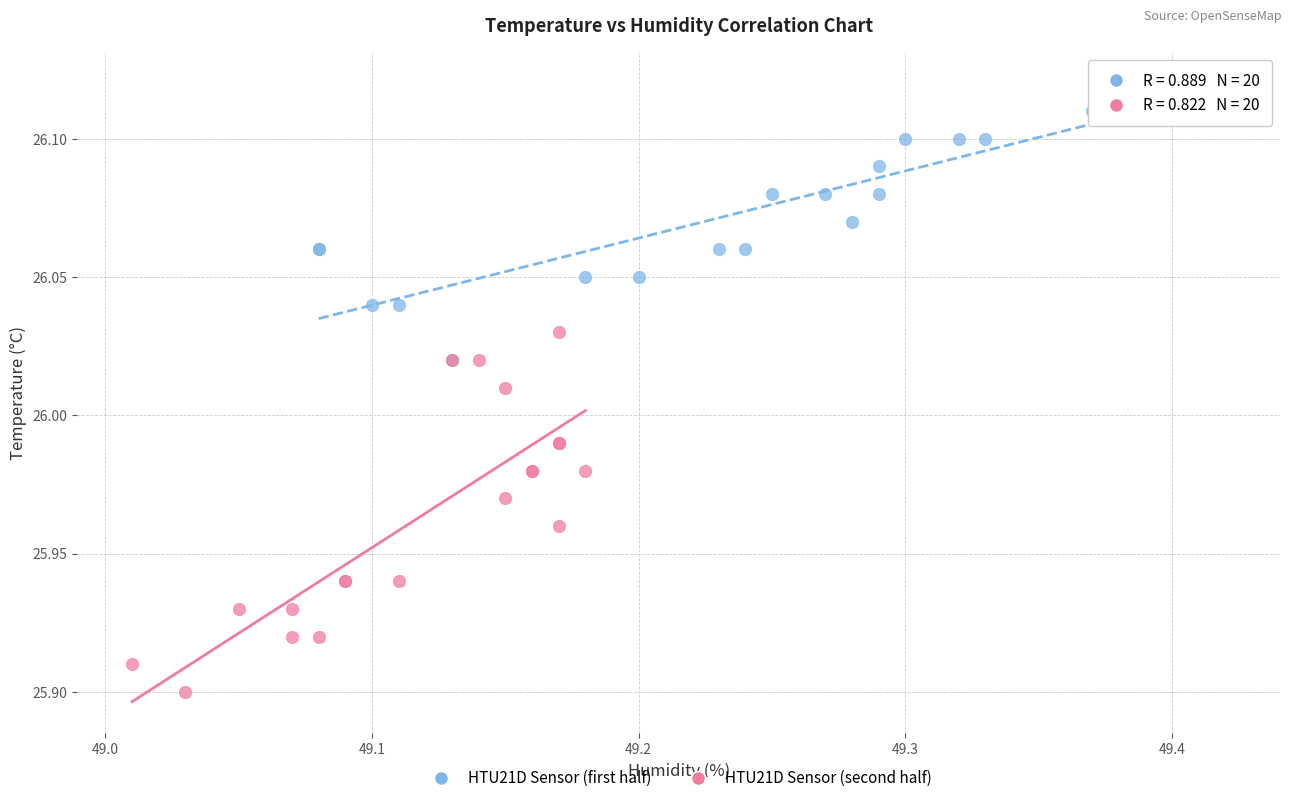

Which series has the widest spread of Y values?

HTU21D Sensor (second half)